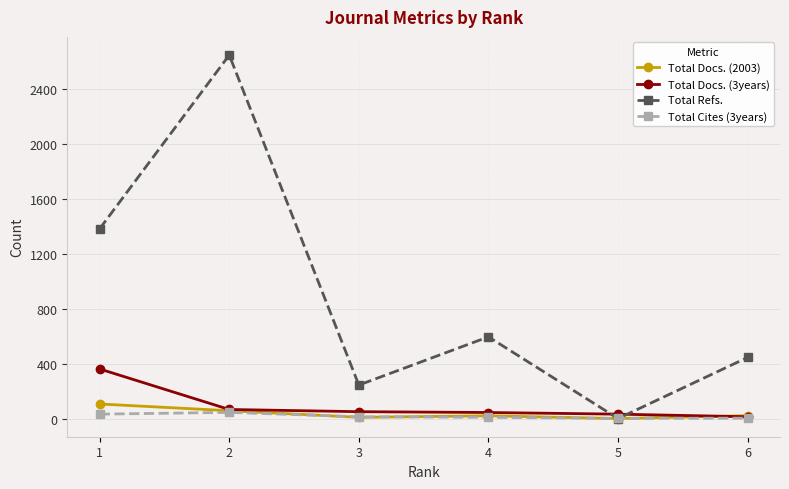

How many lines are shown in the chart?

4